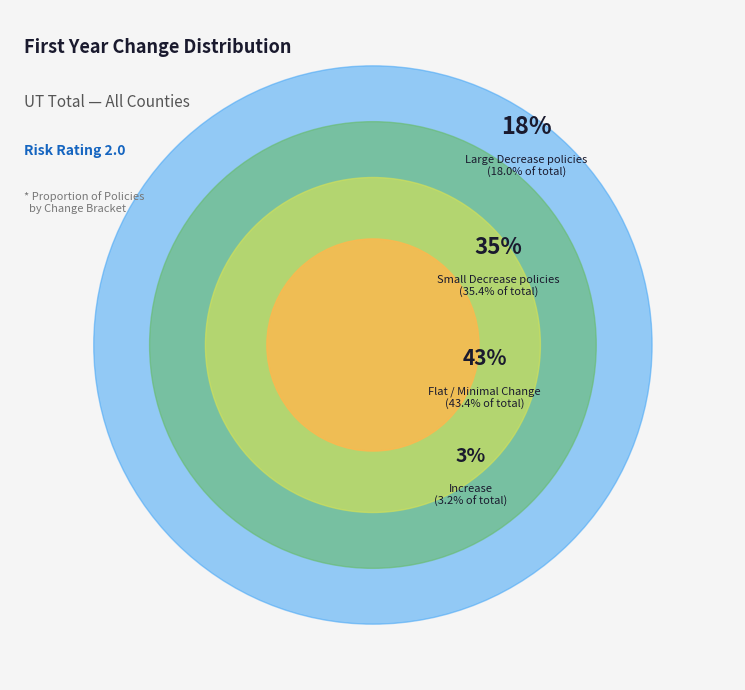

Does any single category account for the majority?

No